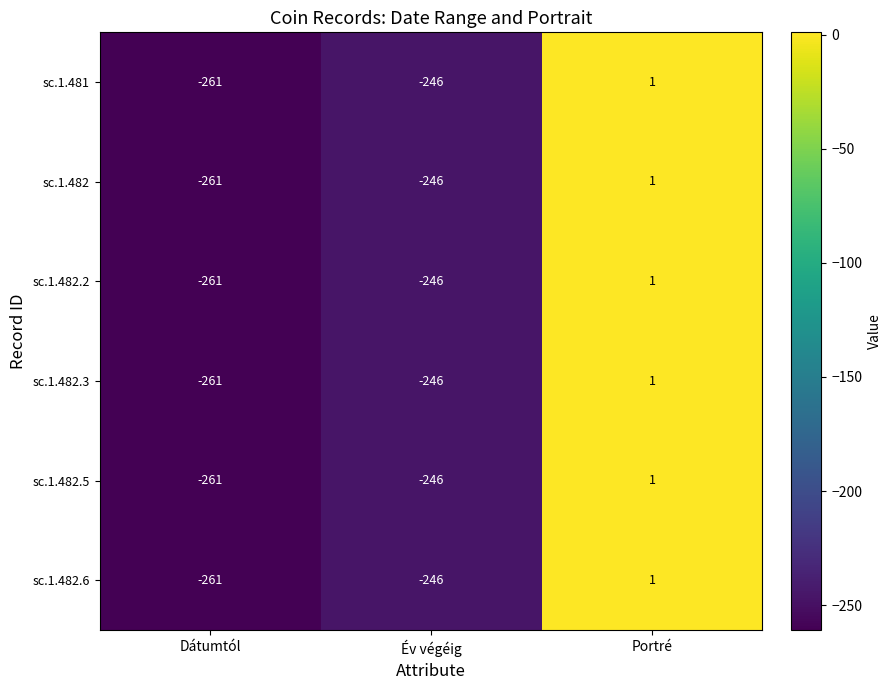

What is the sum of all sc.1.481 values?

-506